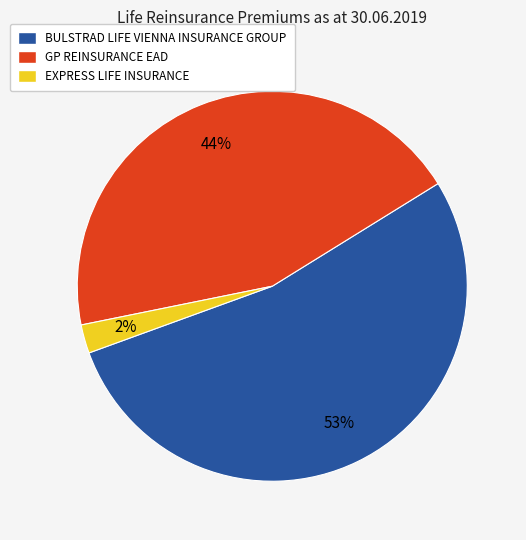

Which category has the biggest portion of the pie?

BULSTRAD LIFE VIENNA INSURANCE GROUP